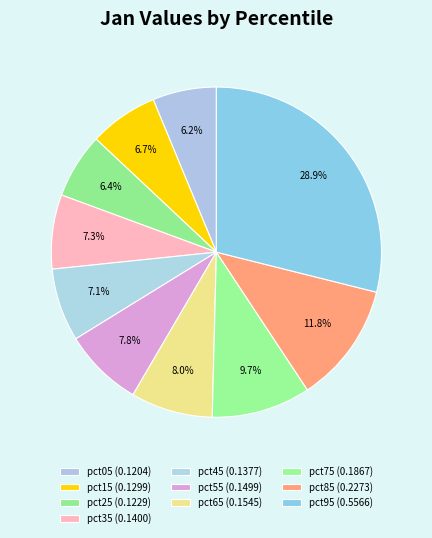

Does pct05 account for over 50% of the chart?

No